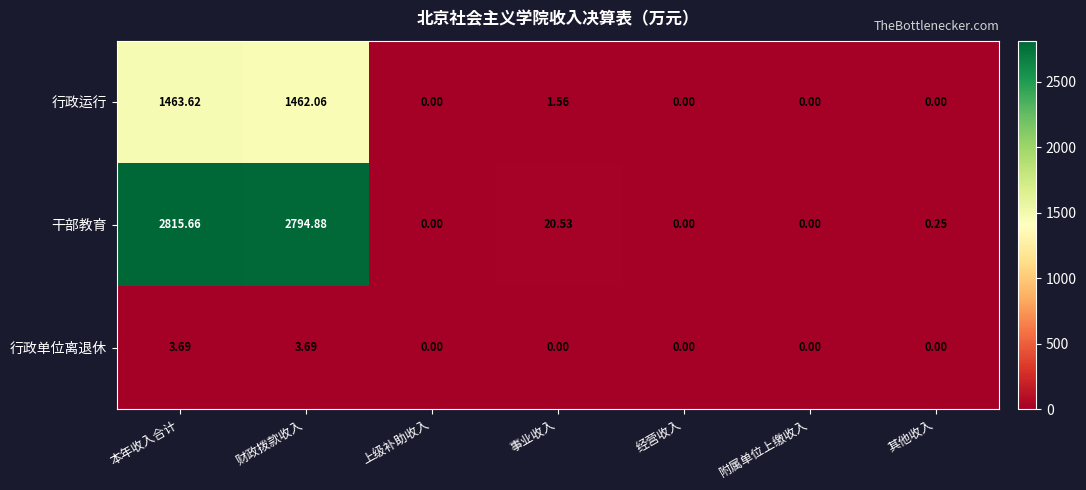

List the series in order of their peak value, lowest first.

行政单位离退休, 行政运行, 干部教育